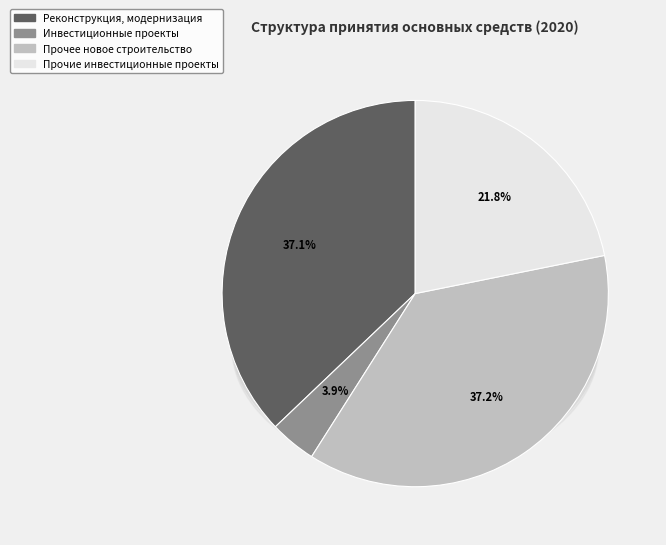

To the nearest percent, what is the difference between the Инвестиционные проекты and Прочие инвестиционные проекты slice percentages?

18%